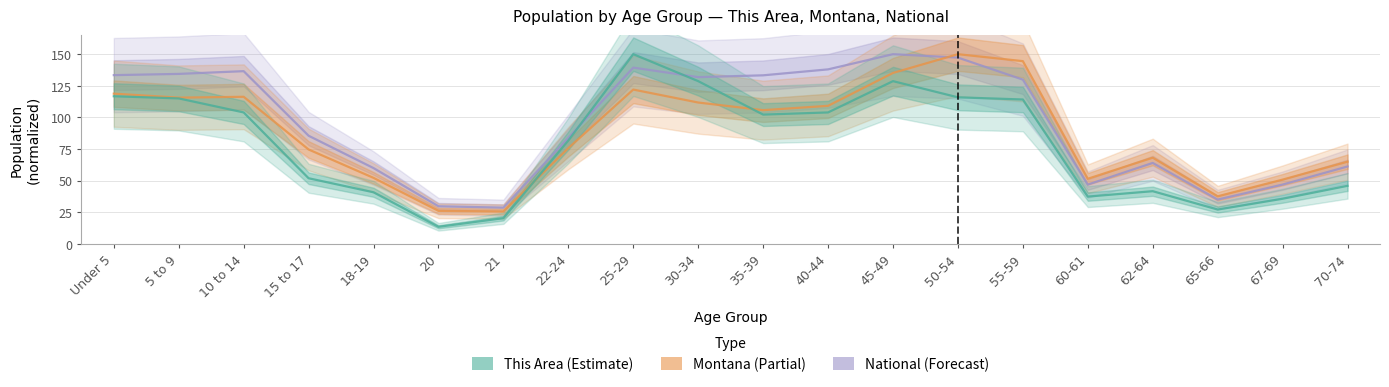

What is the minimum value for Montana?

25.7